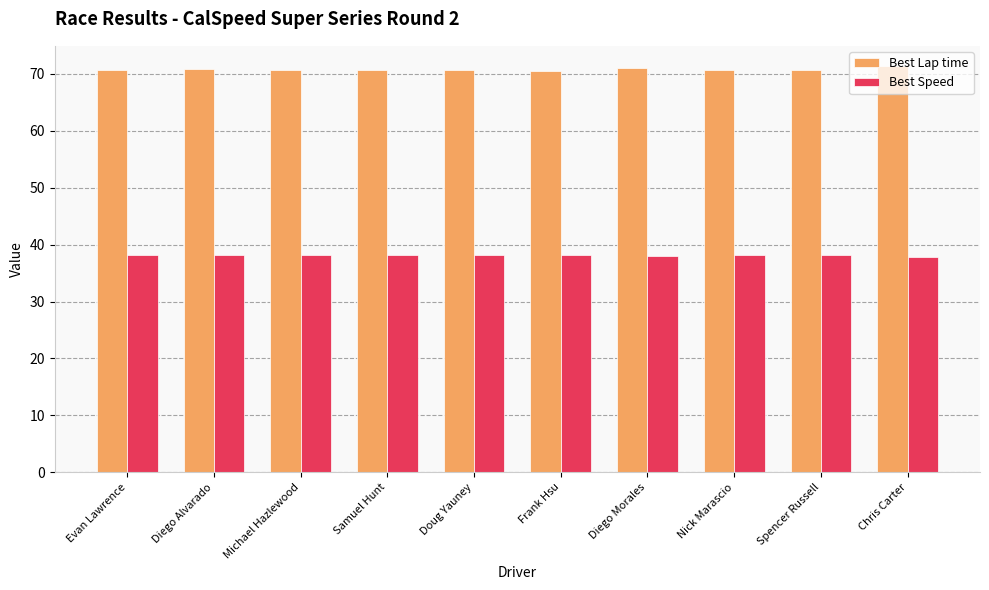

What is the total value across all series at Doug Yauney?

108.9